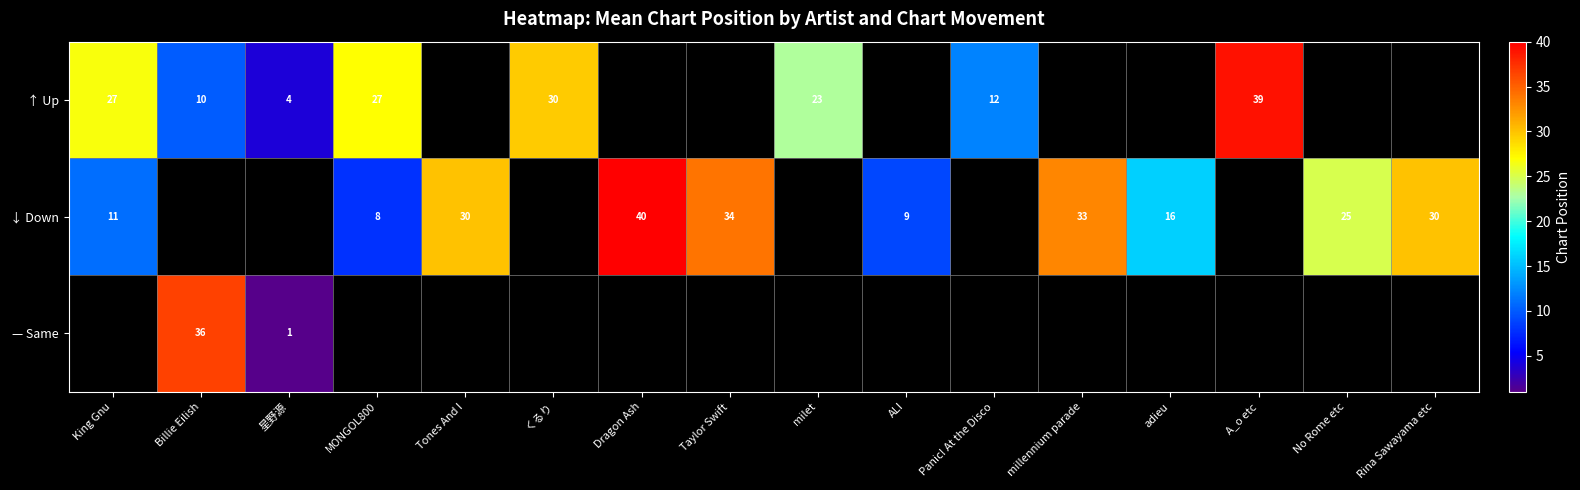

At millennium parade, list the series in order from largest to smallest.

↑ Up, ↓ Down, — Same